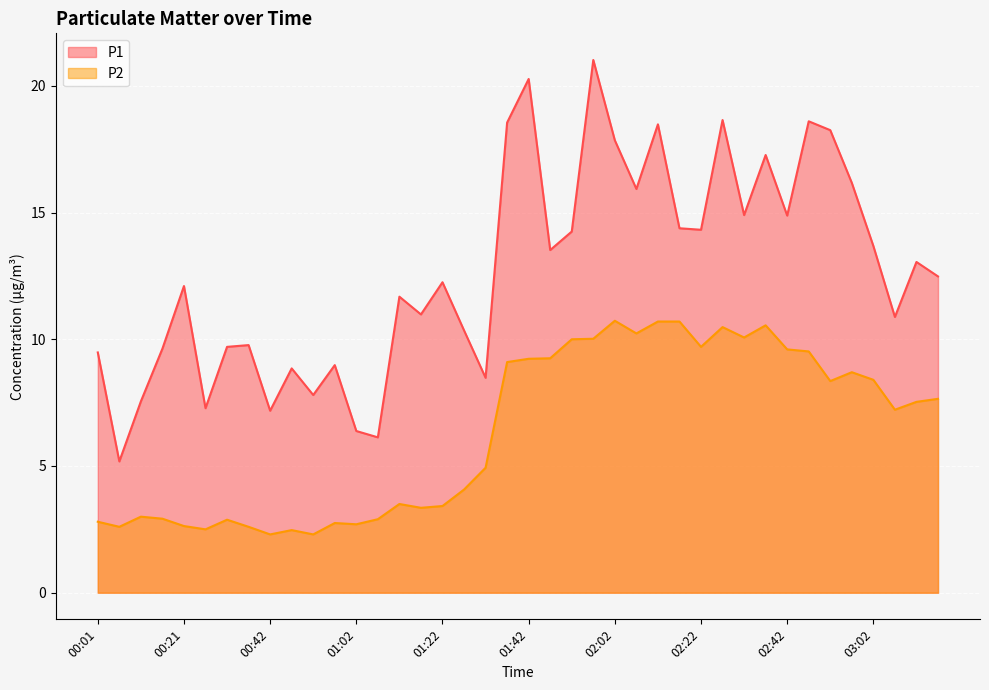

At which category does P1 reach its first local valley?

00:06